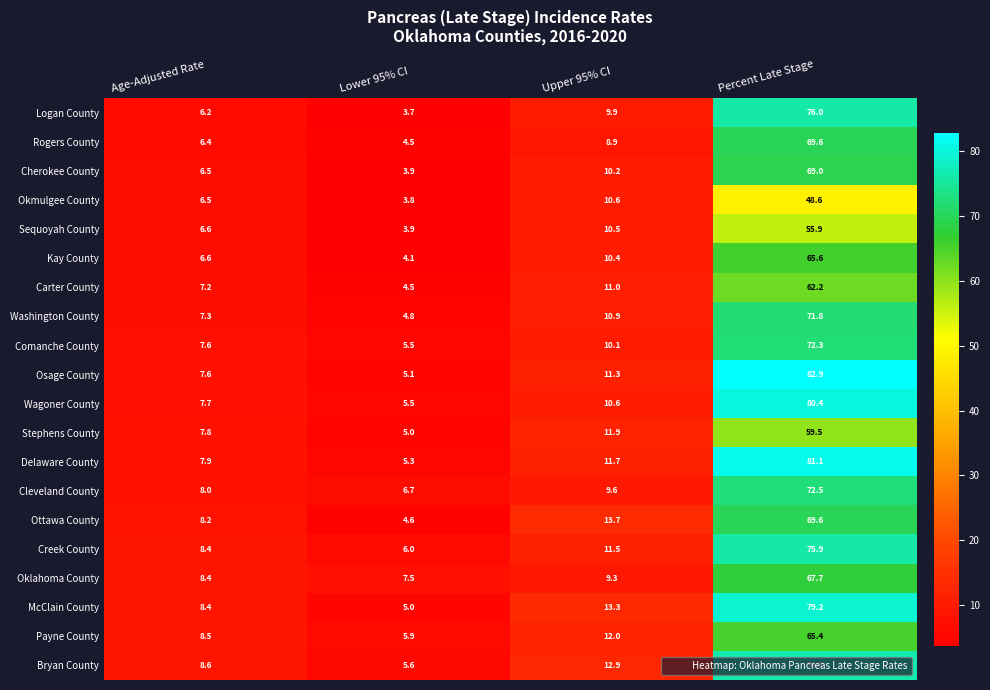

Between Lower 95% CI and Upper 95% CI, which series saw the biggest shift?

Ottawa County